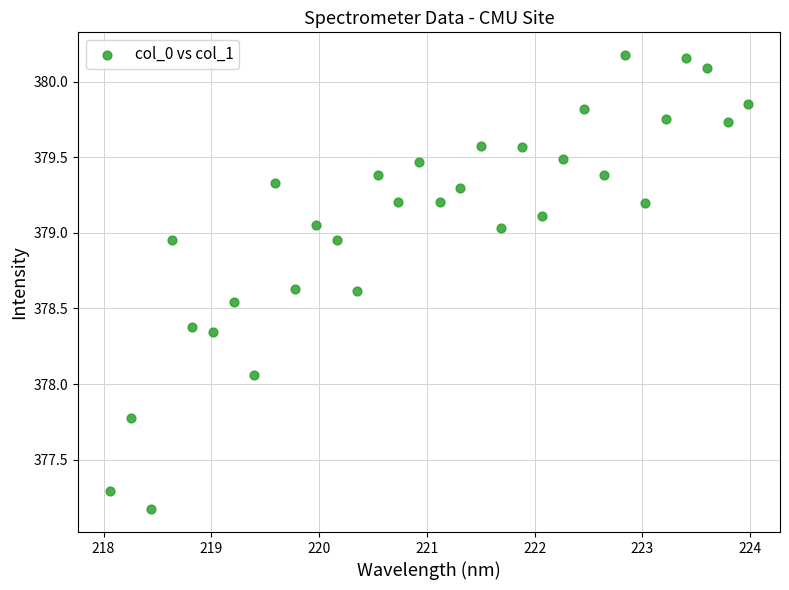

What is the range of Y values (max minus min)?

3.0